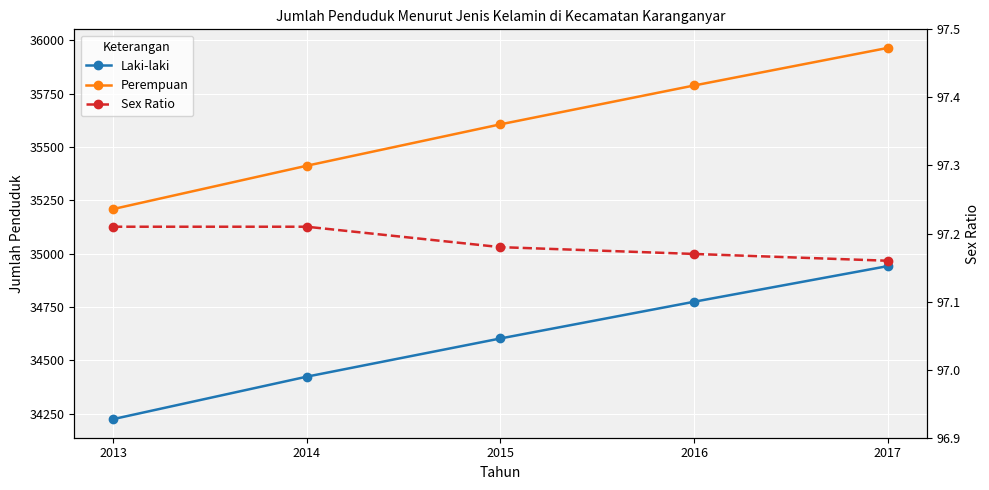

What is the approximate value of Perempuan at 2017?

35964.0